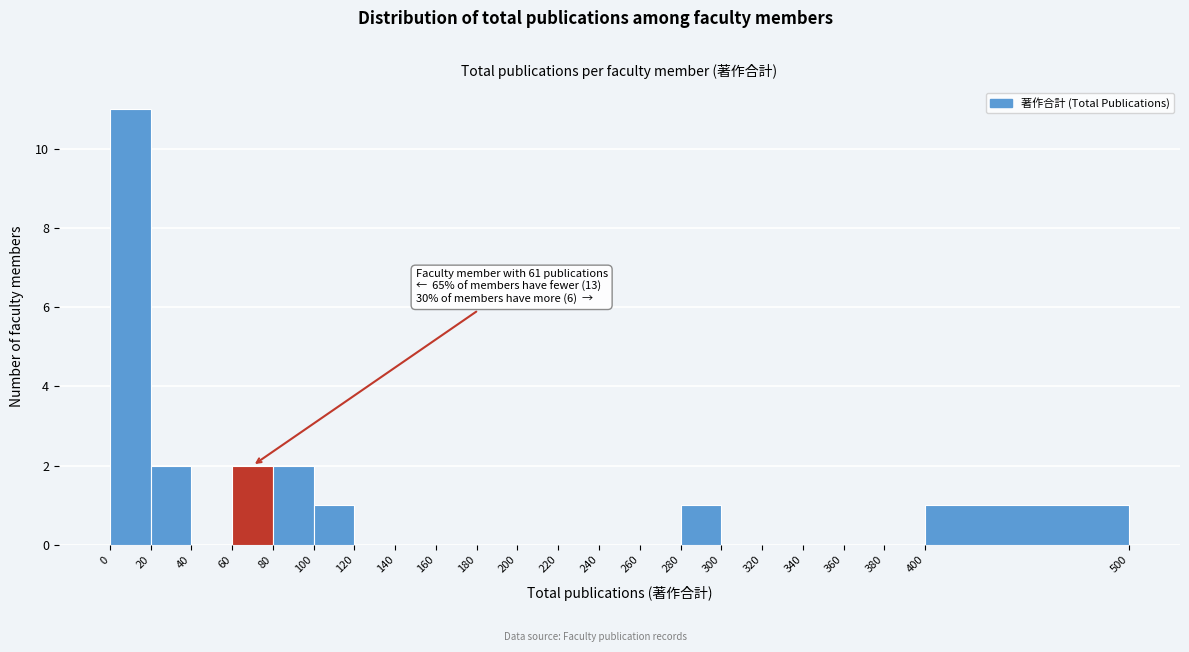

Over which range of the x-axis is the bar tallest?

0 to 20